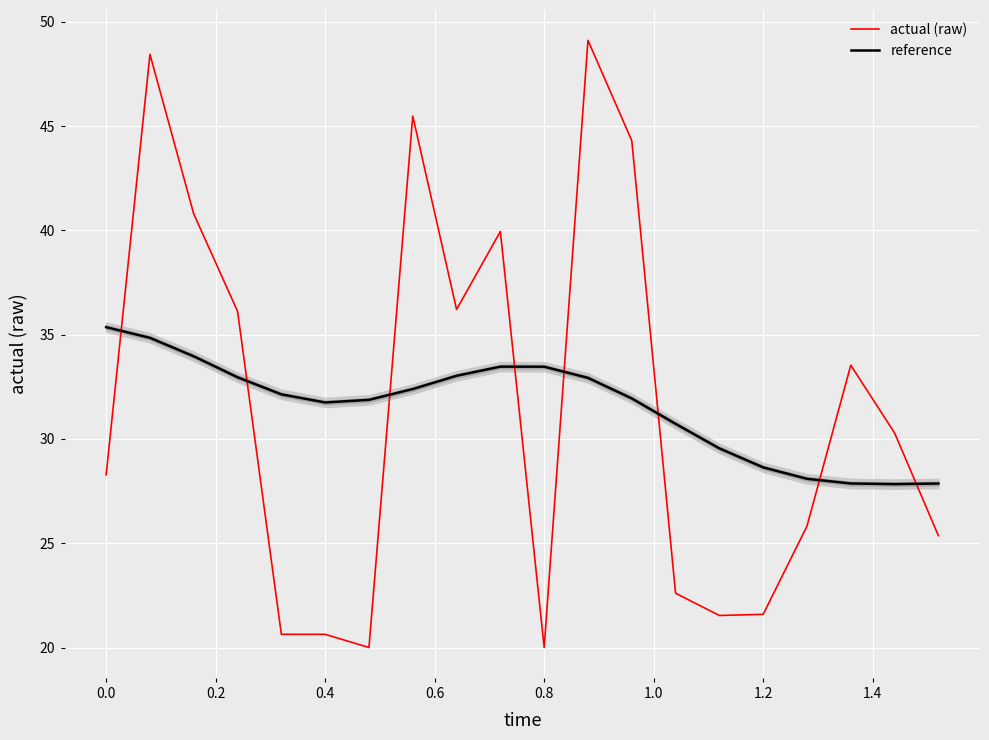

How many data points does each series have?

20